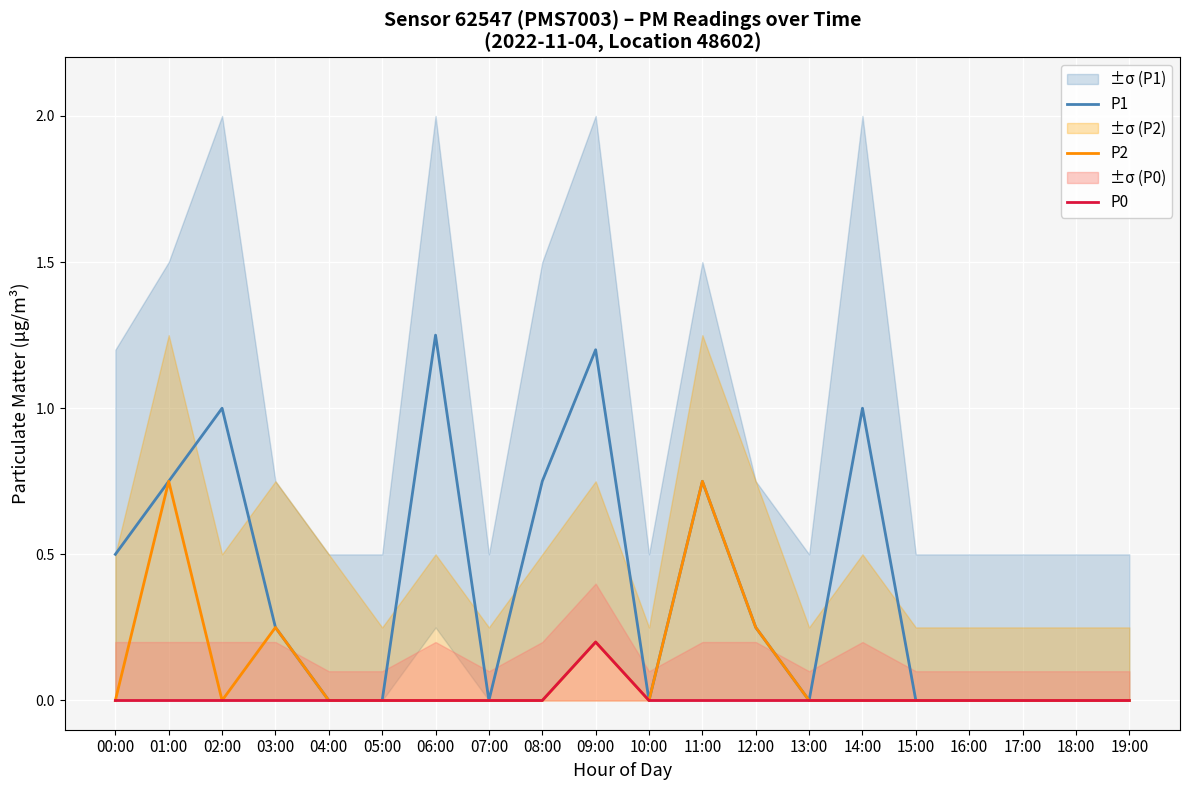

The value of P0 at 19:00 is 0.0. True or false?

True